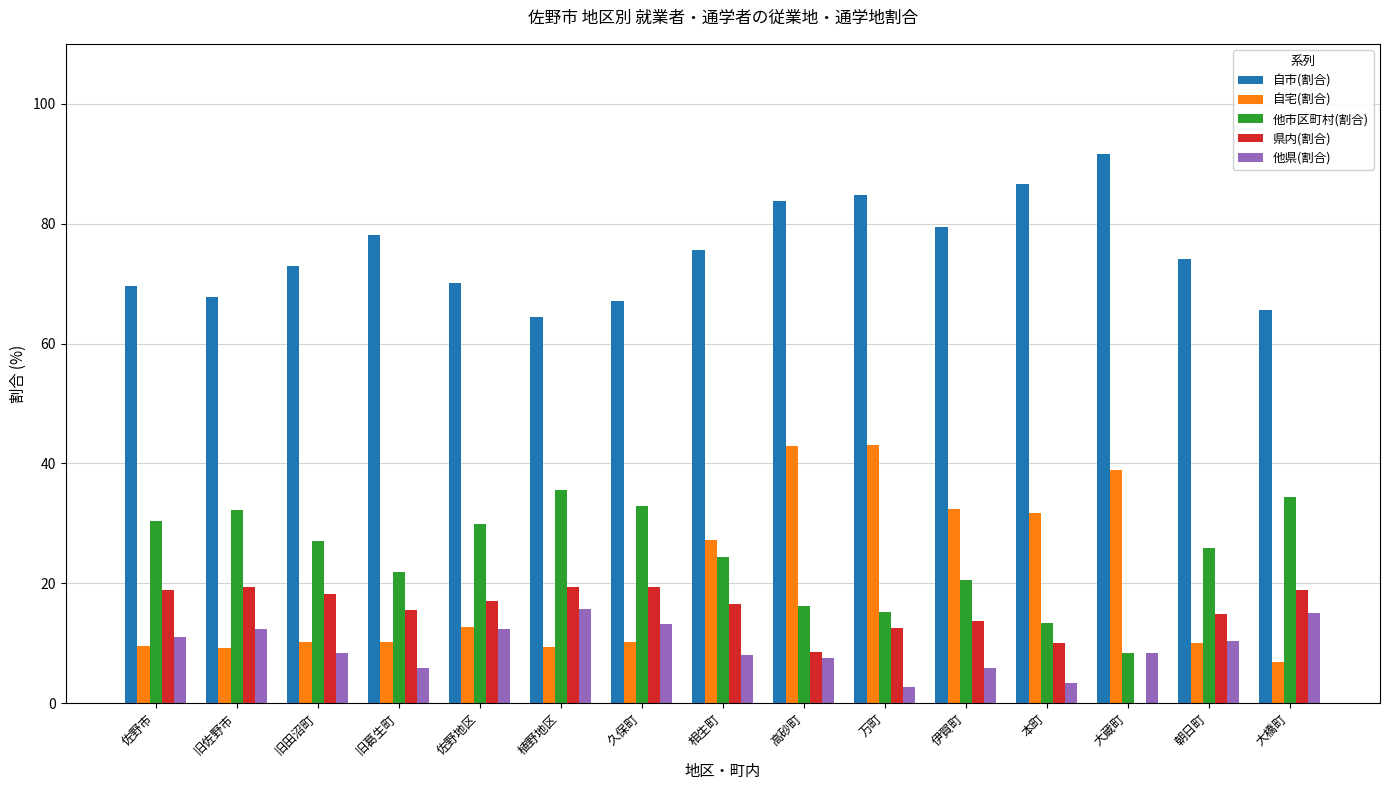

What is the sum of all 他市区町村(割合) values?

368.6